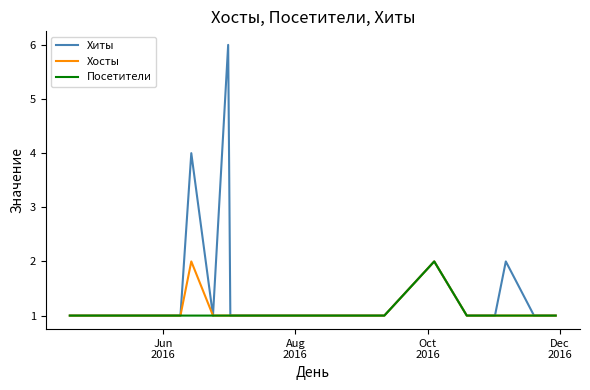

What is the maximum value shown in the chart?

6